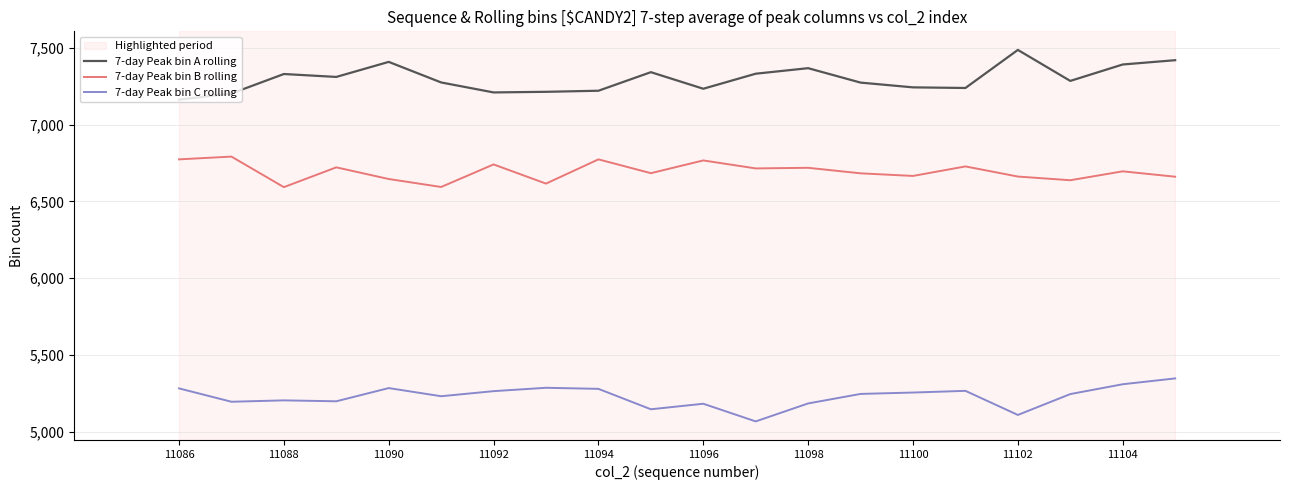

Rank the series by their average value, from lowest to highest.

7-day Peak bin C rolling, 7-day Peak bin B rolling, 7-day Peak bin A rolling